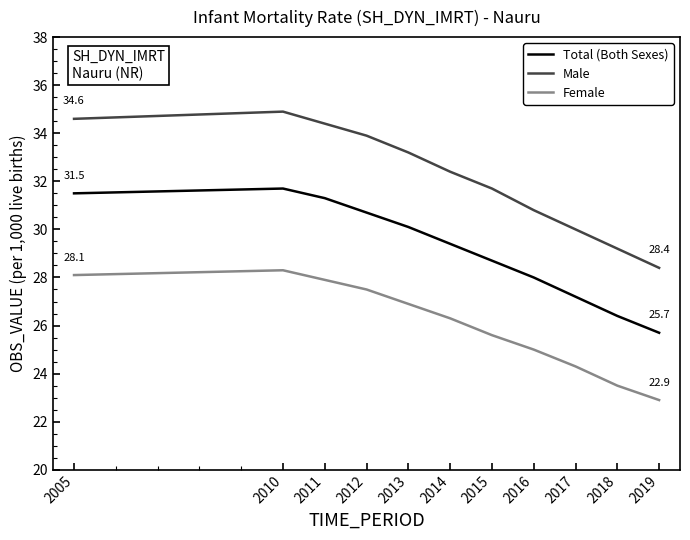

What is the sum of the Female values at 2018 and 2010?

51.8